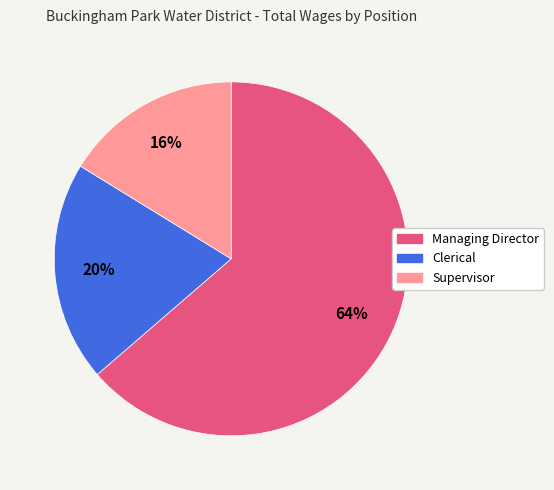

To the nearest percent, what is the average slice percentage?

33%